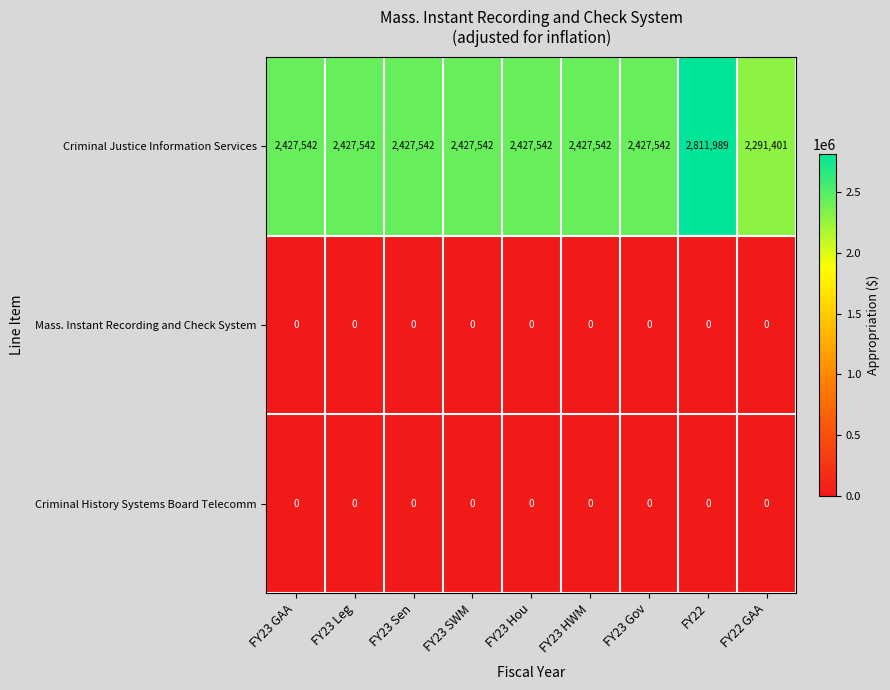

Which series has the largest range (max minus min)?

Criminal Justice Information Services